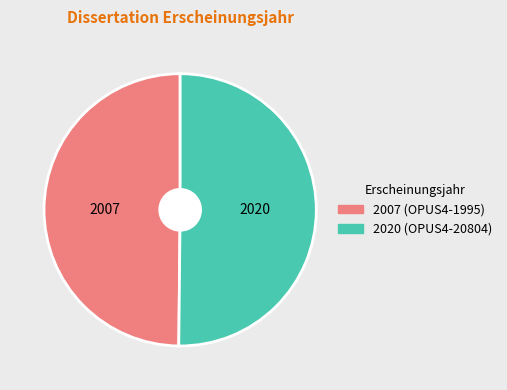

What is the smallest slice in the pie chart?

OPUS4-1995